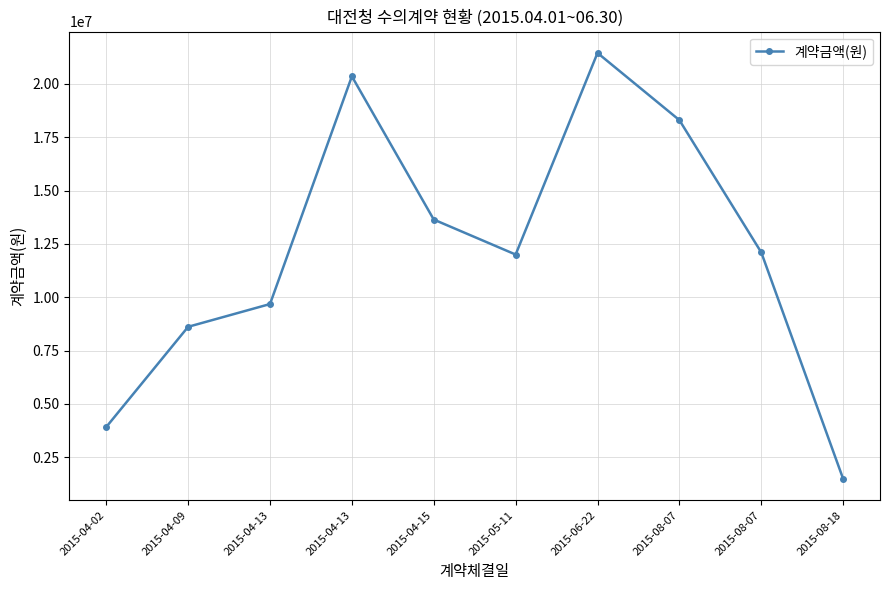

Rank the categories by value from highest to lowest.

2015-06-22, 2015-04-13, 2015-08-07, 2015-04-15, 2015-08-07, 2015-05-11, 2015-04-13, 2015-04-09, 2015-04-02, 2015-08-18